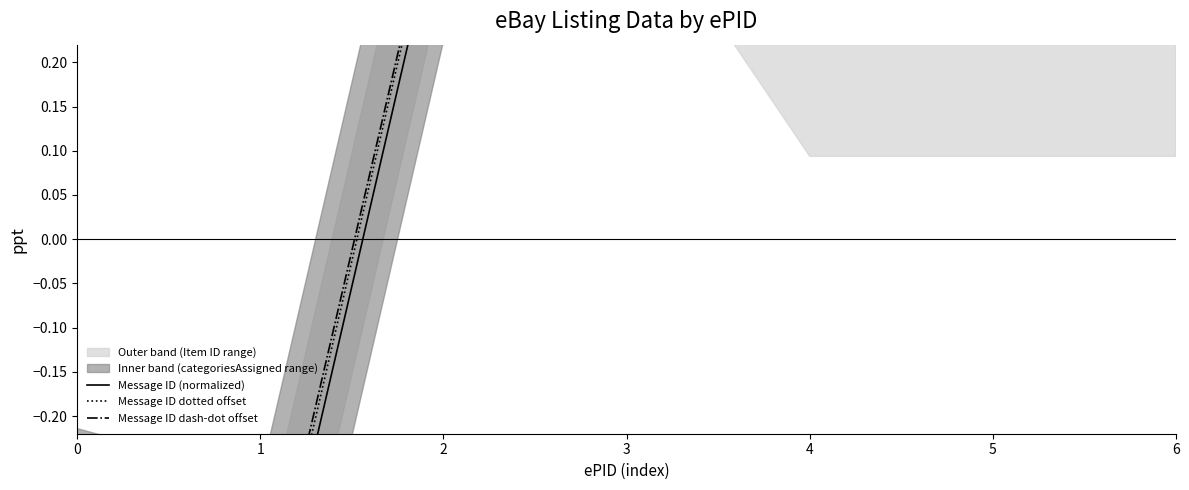

How many data points does each series have?

7